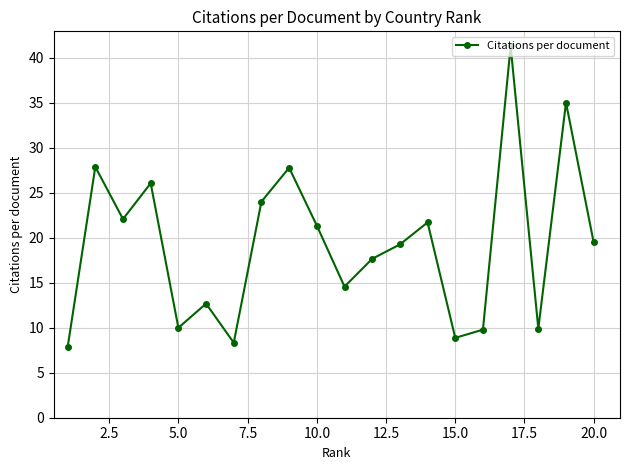

How many interior local valleys (lower than both neighbors) does the data have?

6